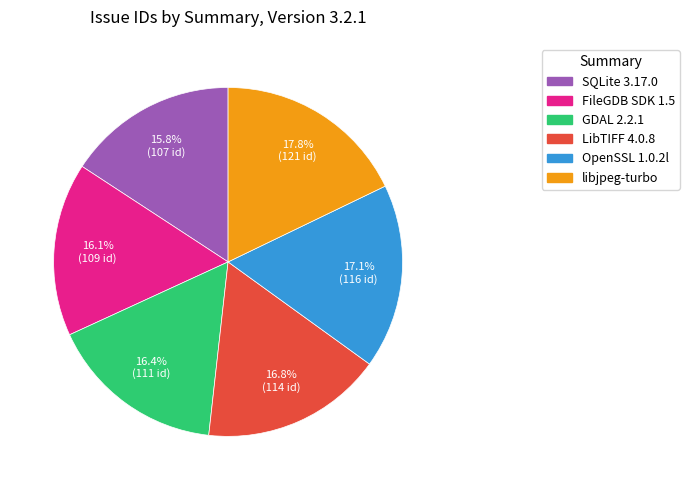

Rank the categories by value from highest to lowest.

switch to libjpeg-turbo library from IJG, Upgrade to OpenSSL 1.0.2l release, upgrade LibTIFF to 4.0.8 release, upgrade GDAL to 2.2.1 release, update to FileGDB SDK version 1.5, upgrade to SQLite 3.17.0 release